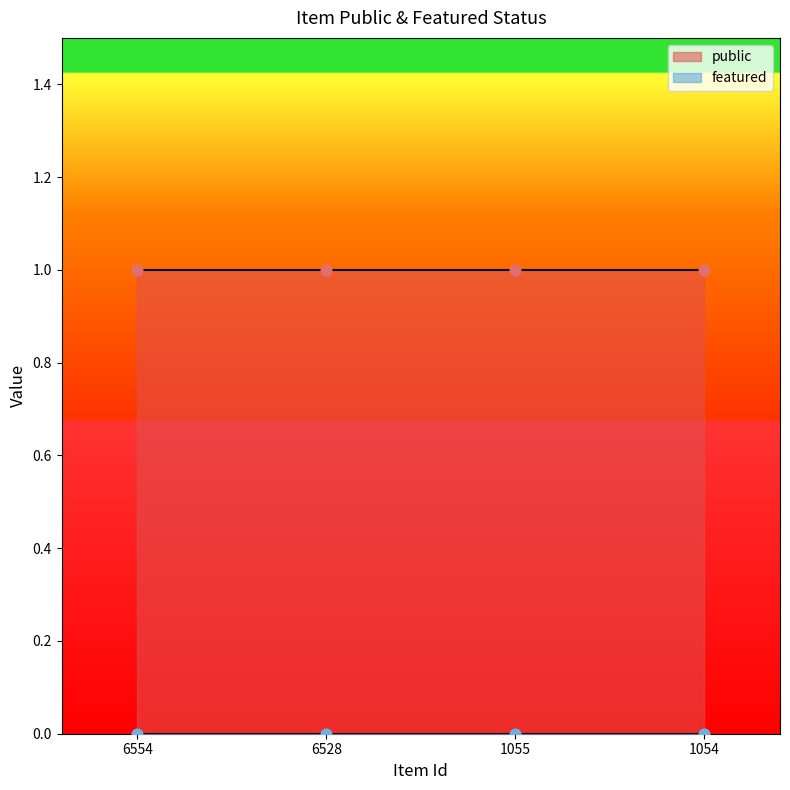

Which series reaches the minimum Y coordinate?

featured